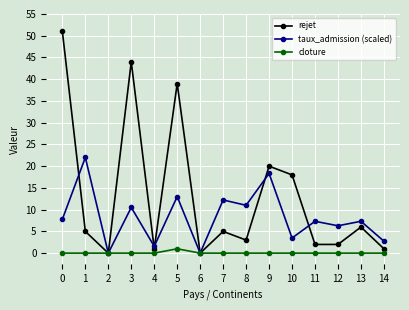

Which series has the widest spread of values?

rejet